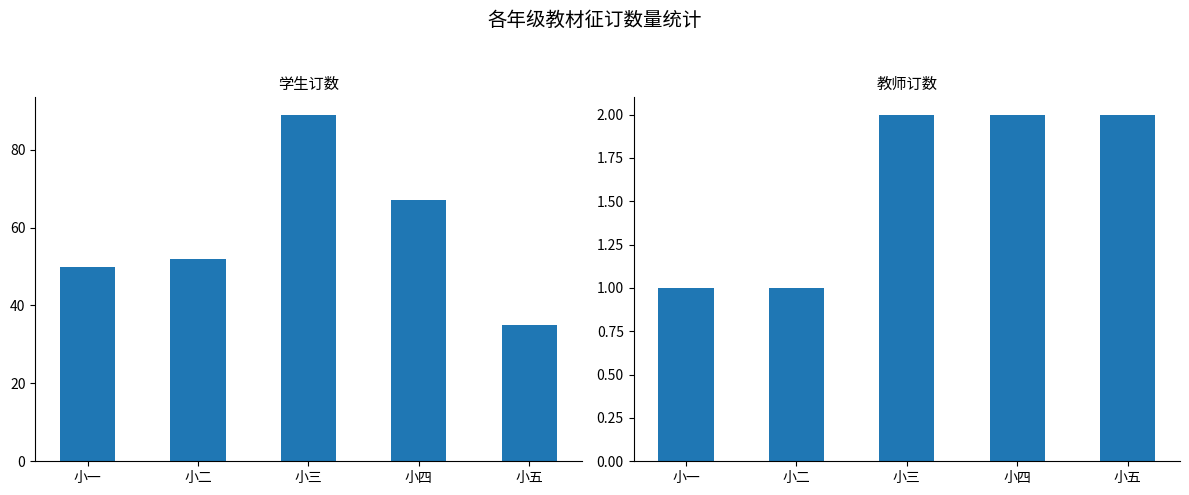

Which series has the largest total across all categories?

学生订数